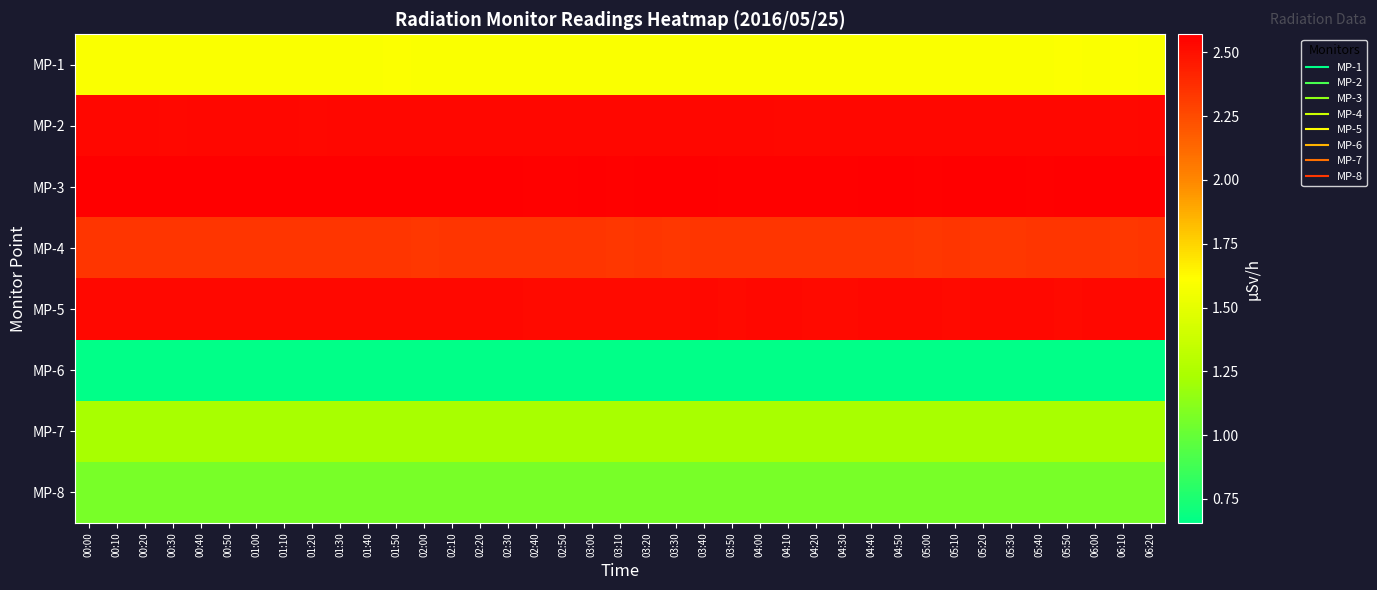

What is the spread (max minus min) of values at 00:30?

1.9